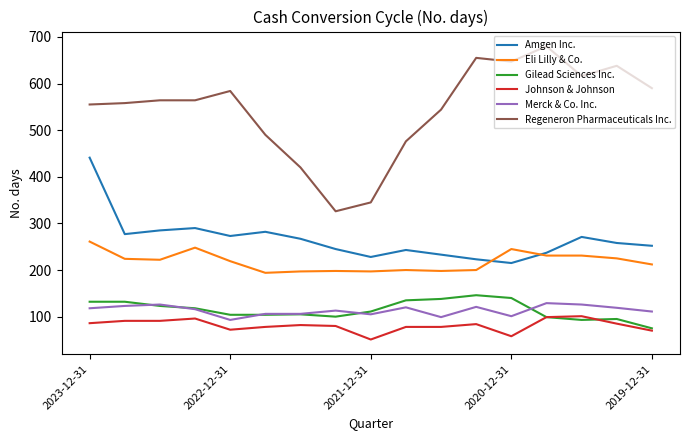

What are all the series names shown in the legend?

Amgen Inc., Eli Lilly & Co., Gilead Sciences Inc., Johnson & Johnson, Merck & Co. Inc., Regeneron Pharmaceuticals Inc.